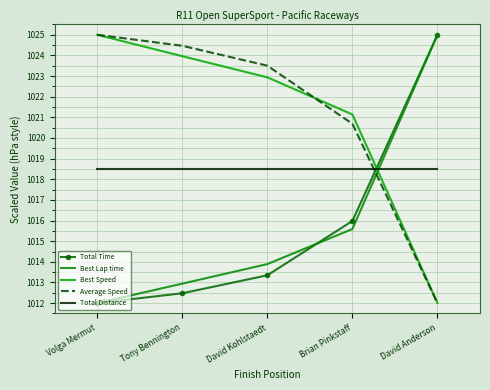

How many values in the Average Speed series exceed 1023?

3